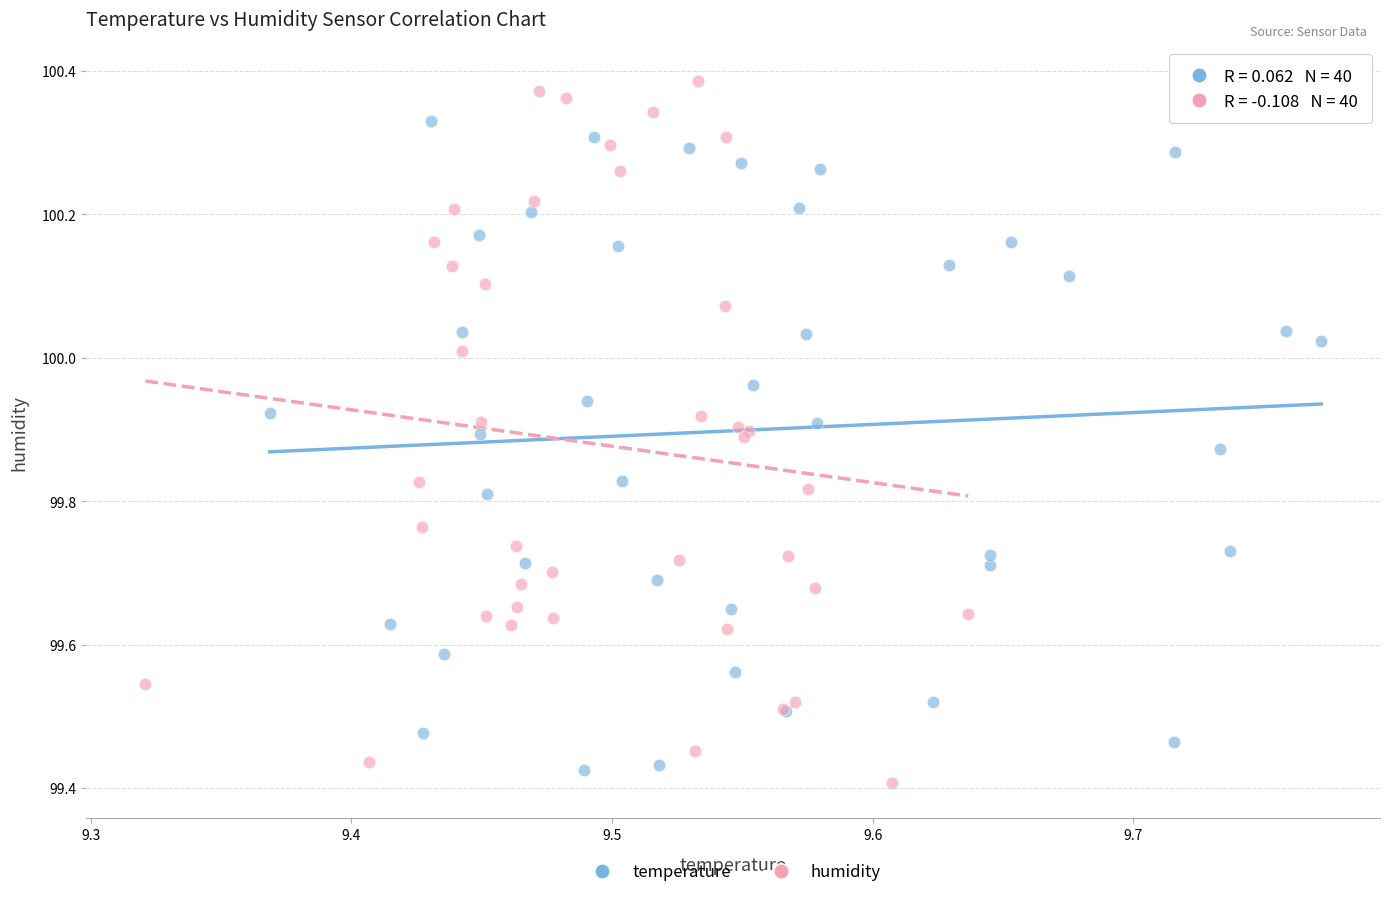

Which series contains the highest Y value?

humidity